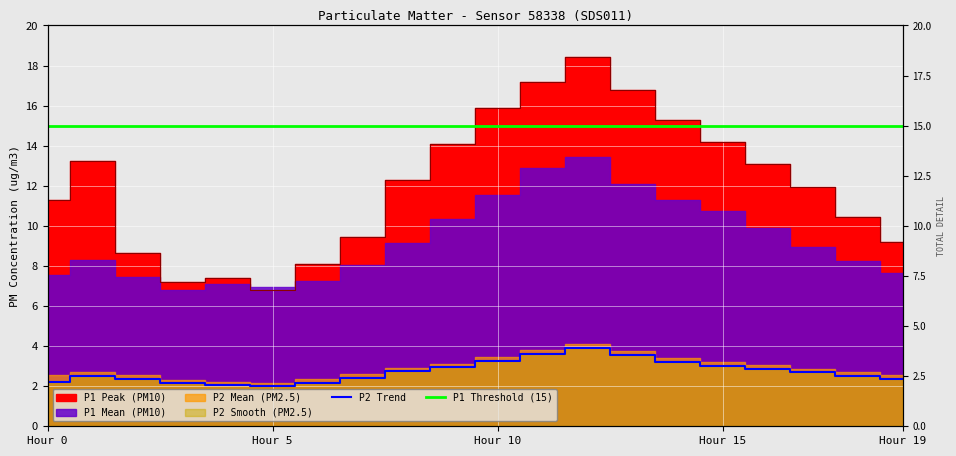

What is the sum of all P2 Trend values?

54.6